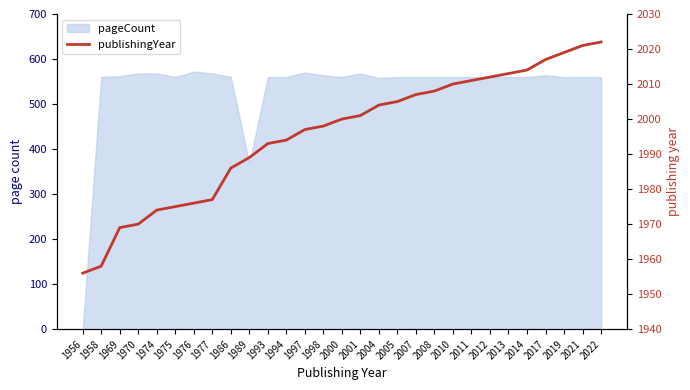

At which label does the data first exceed 2000?

2001